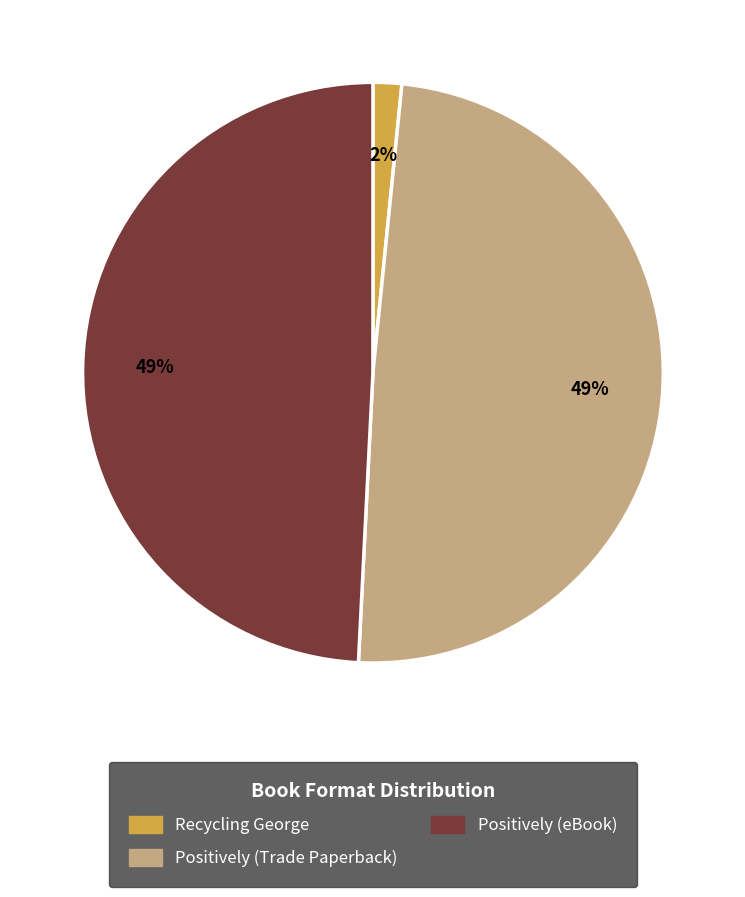

The Positively (Trade Paperback) slice represents 49% of the pie. True or false?

True